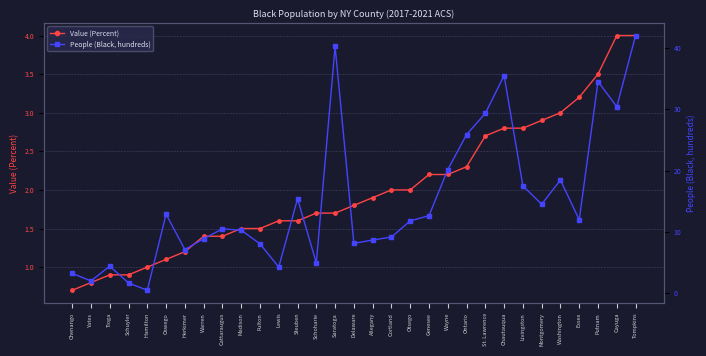

How many values in the People (Black, hundreds) series exceed 11?

16